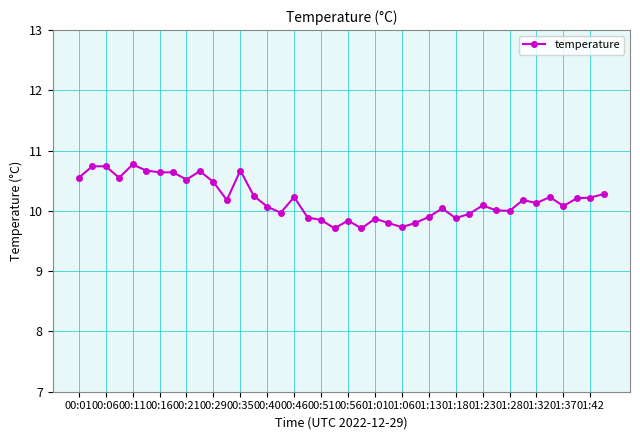

What is the greatest value displayed?

10.8